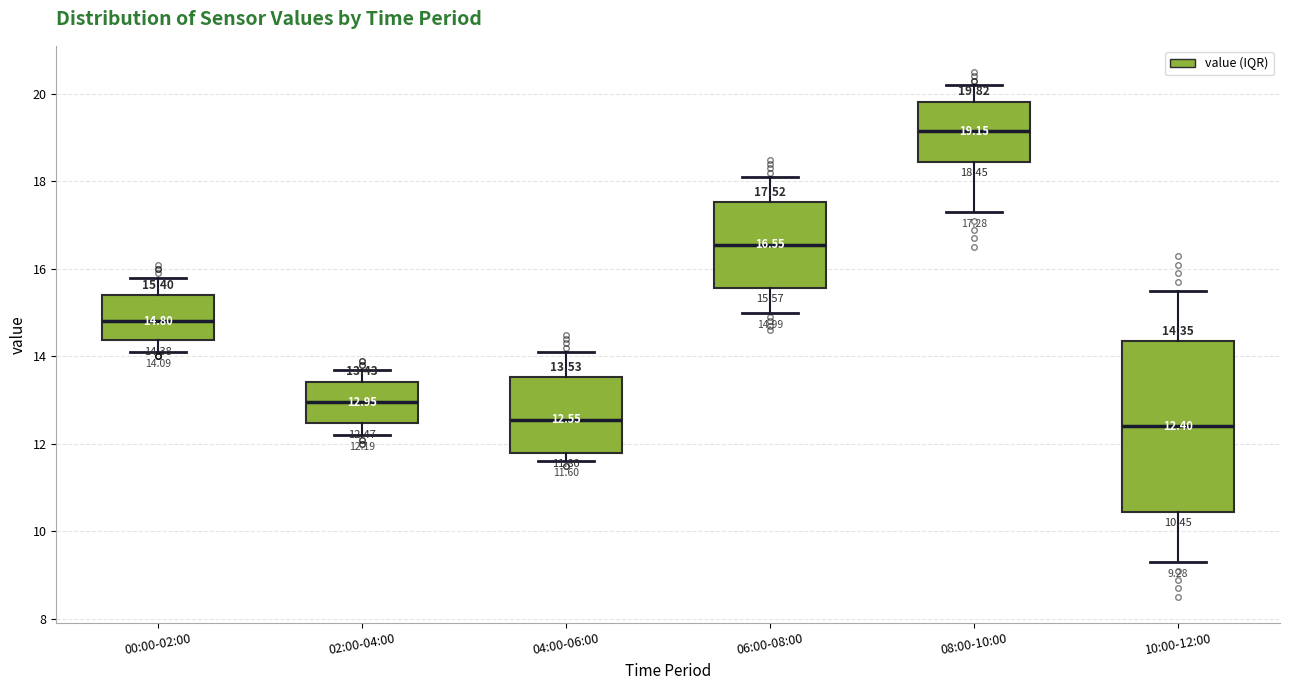

Comparing the boxes themselves (not the whiskers), which one is the tallest?

10:00-12:00